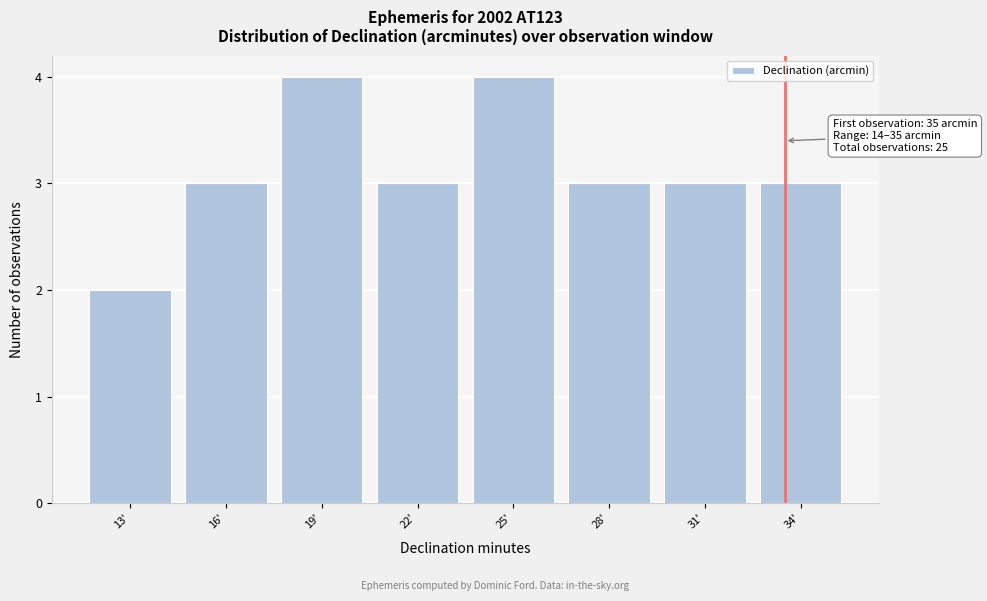

Reading right to left, extract all data points from this chart.

34'=3	31'=3	28'=3	25'=4	22'=3	19'=4	16'=3	13'=2